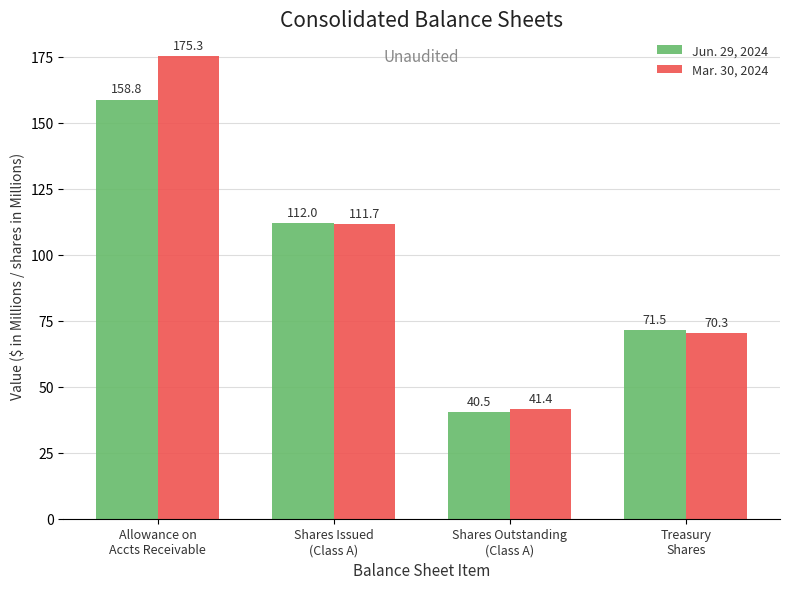

What is the value of the Mar. 30, 2024 bar at the 1st from the left?

175.3